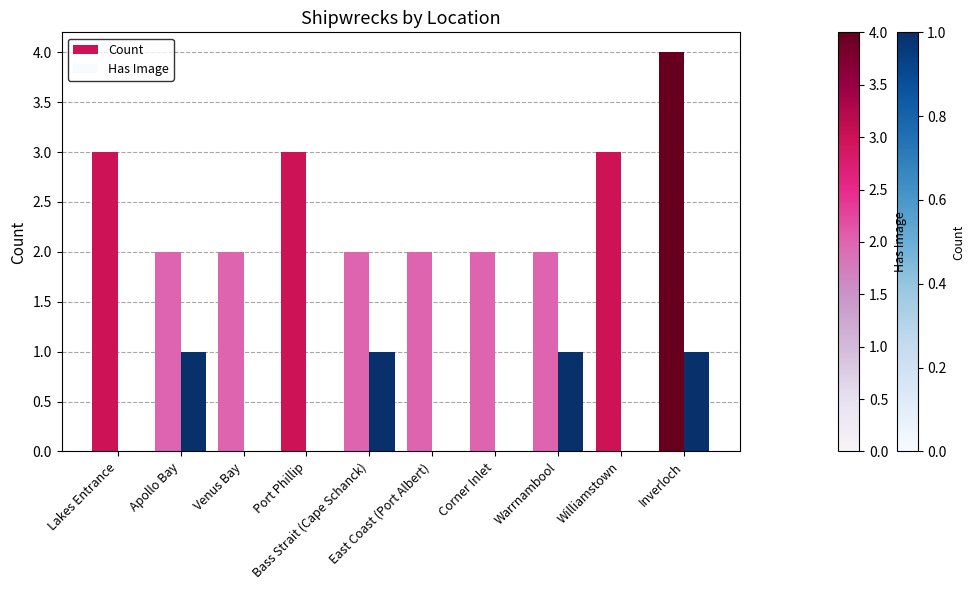

Reading right to left, transcribe all the data shown in this chart.

Count: Inverloch=4	Williamstown=3	Warrnambool=2	Corner Inlet=2	East Coast (Port Albert)=2	Bass Strait (Cape Schanck)=2	Port Phillip=3	Venus Bay=2	Apollo Bay=2	Lakes Entrance=3
Has Image: Inverloch=1	Williamstown=0	Warrnambool=1	Corner Inlet=0	East Coast (Port Albert)=0	Bass Strait (Cape Schanck)=1	Port Phillip=0	Venus Bay=0	Apollo Bay=1	Lakes Entrance=0